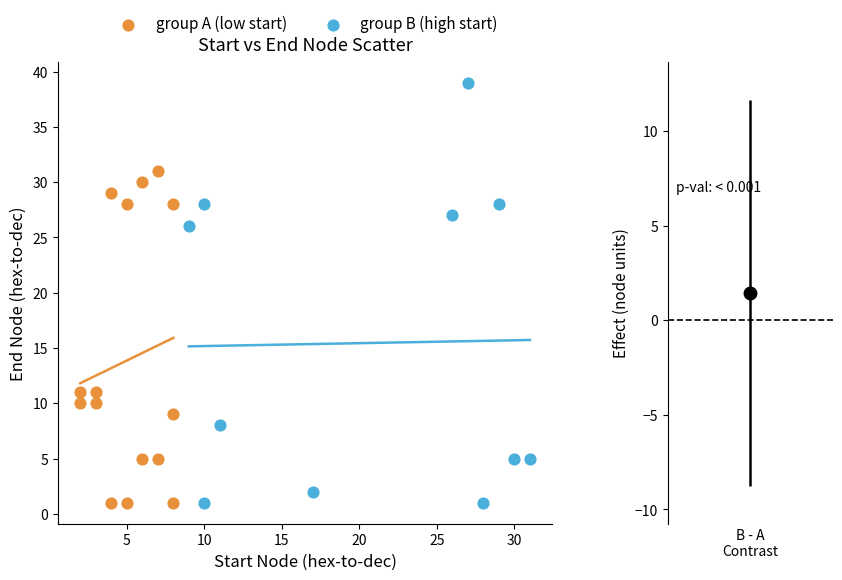

Which series has the largest Y range (max minus min)?

group B (high start)